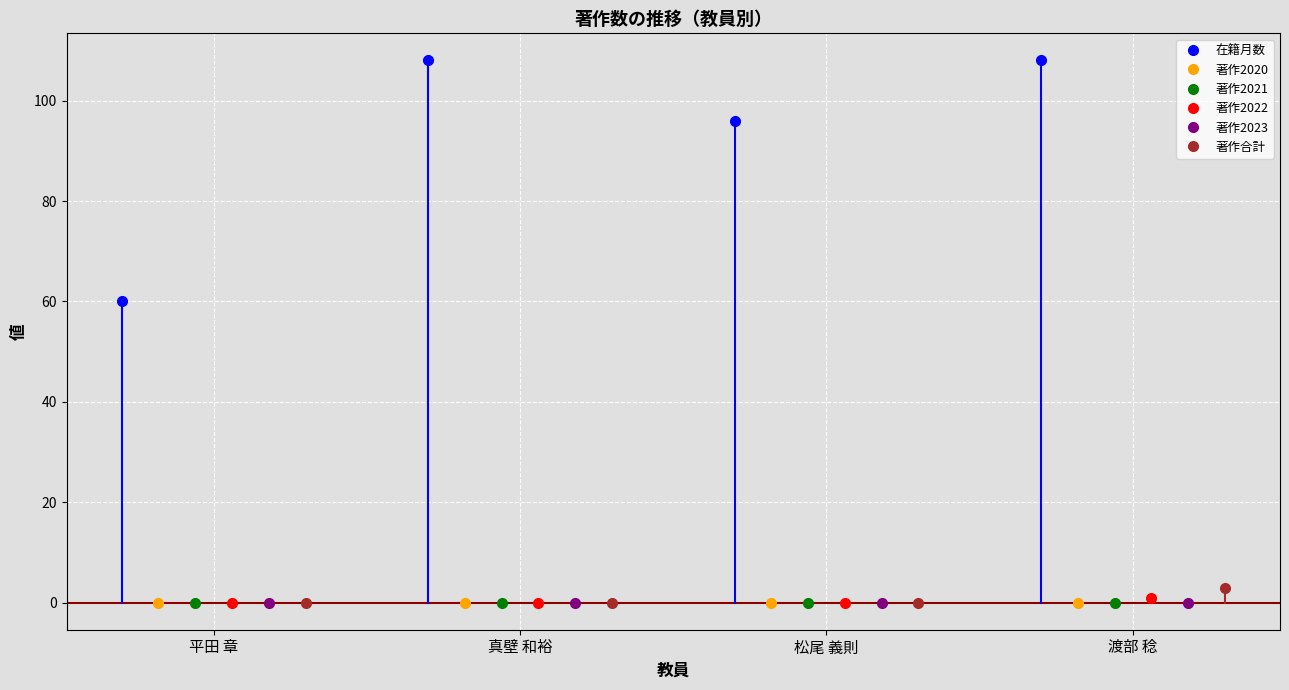

True or false: 著作2023 has more than 0 points higher than both neighbors.

False